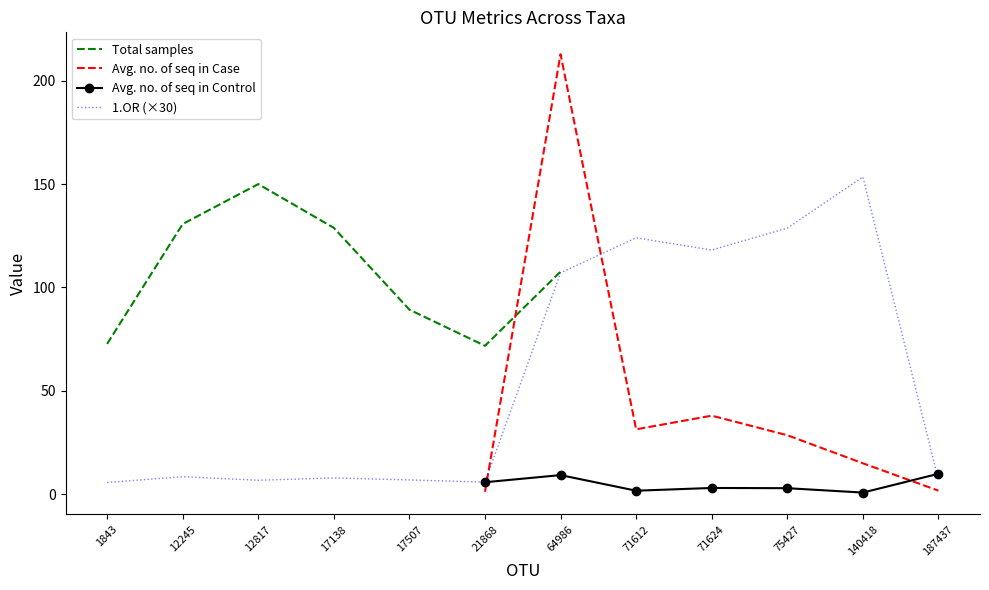

Which series ends up on top after the final intersection of Avg. no. of seq in Case and Avg. no. of seq in Control?

Avg. no. of seq in Control